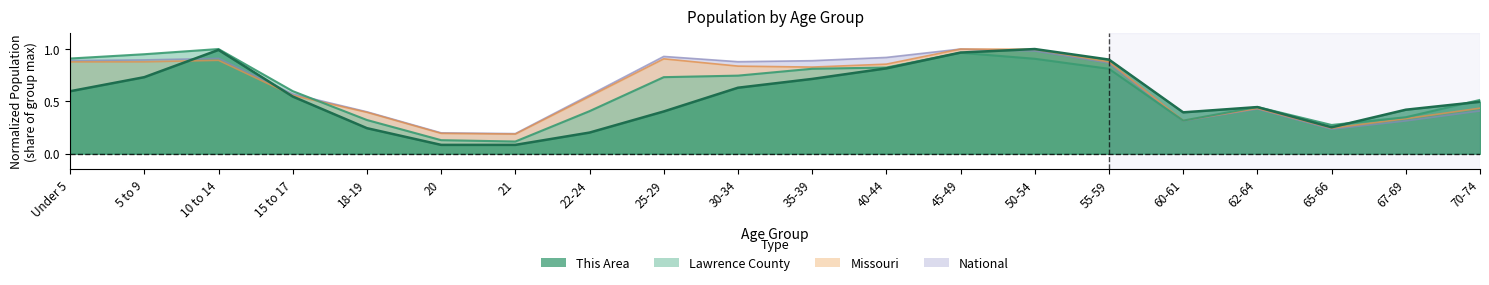

Is the value of National at 60-61 greater than the value of Missouri at 5 to 9?

No